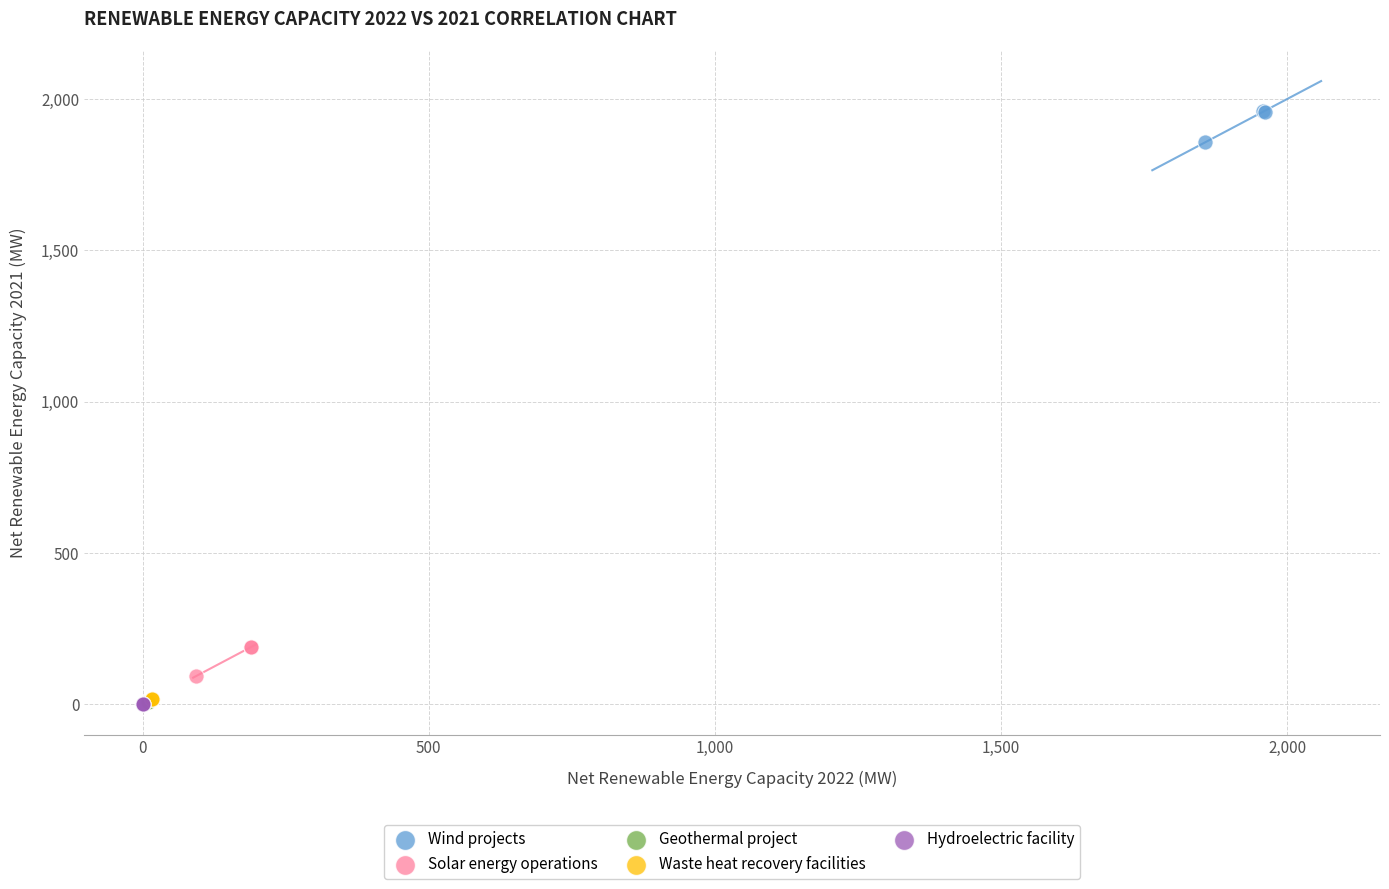

Which series contains the highest Y value?

Wind projects